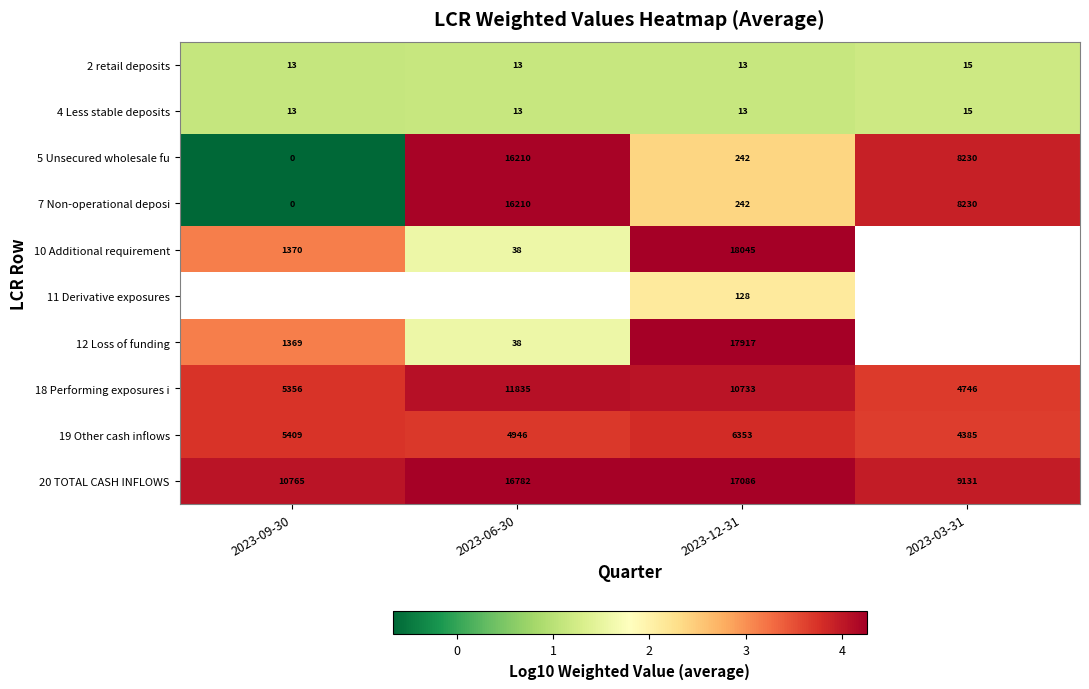

How many values in the 18 Performing exposures i series are below 10733?

2